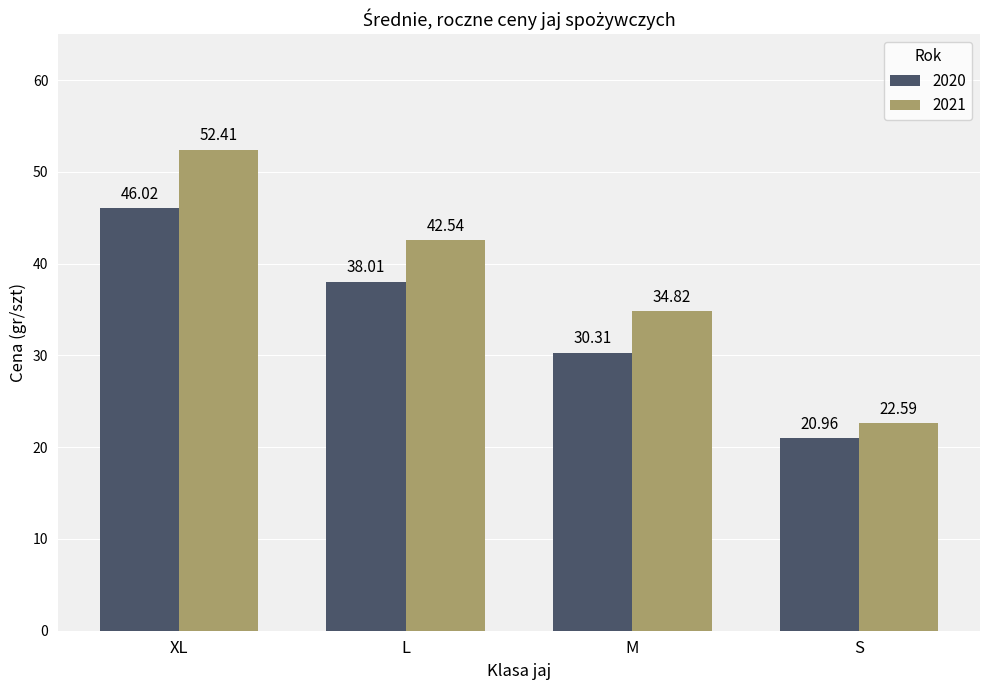

How many groups of bars are there?

4